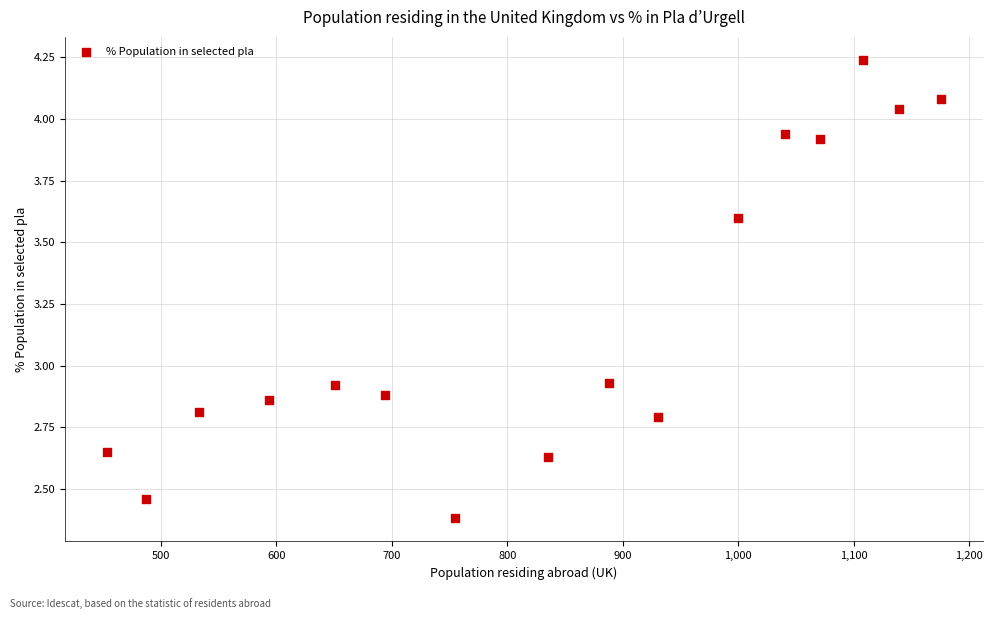

What is the range of X values (max minus min)?

723.0